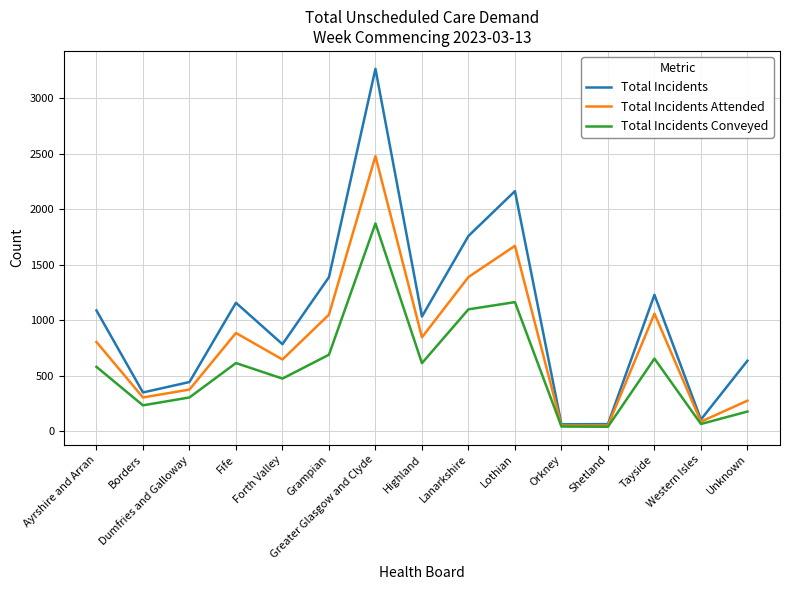

What are all the series names shown in the legend?

Total Incidents, Total Incidents Attended, Total Incidents Conveyed